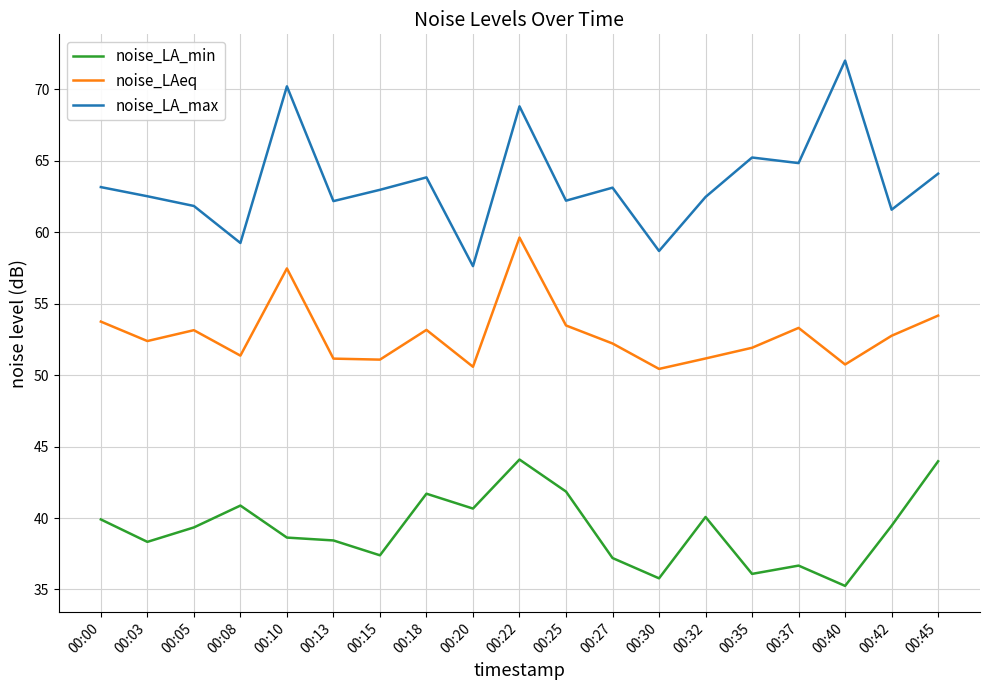

The value of noise_LA_max at 00:15 is 63.0. True or false?

True